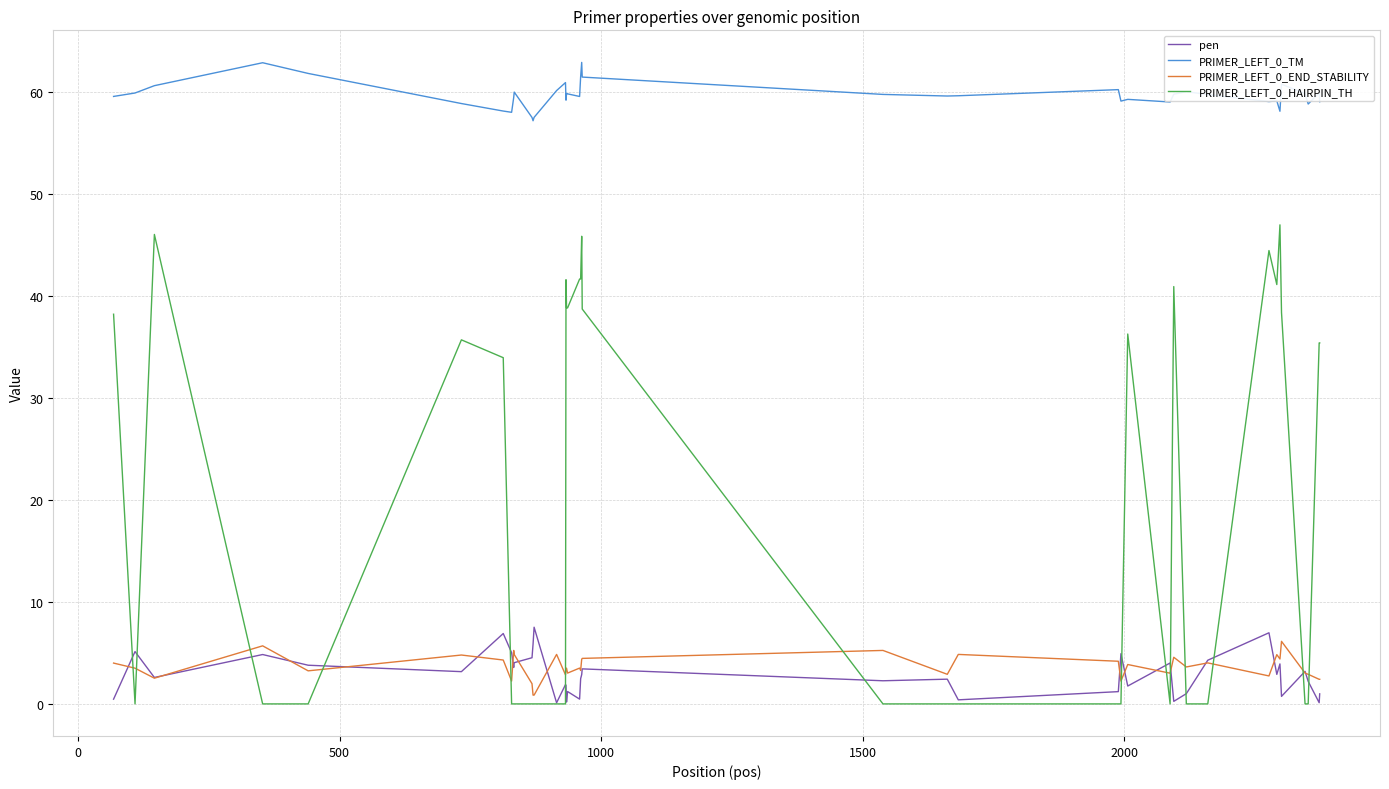

True or false: PRIMER_LEFT_0_TM and PRIMER_LEFT_0_HAIRPIN_TH intersect in this chart.

False